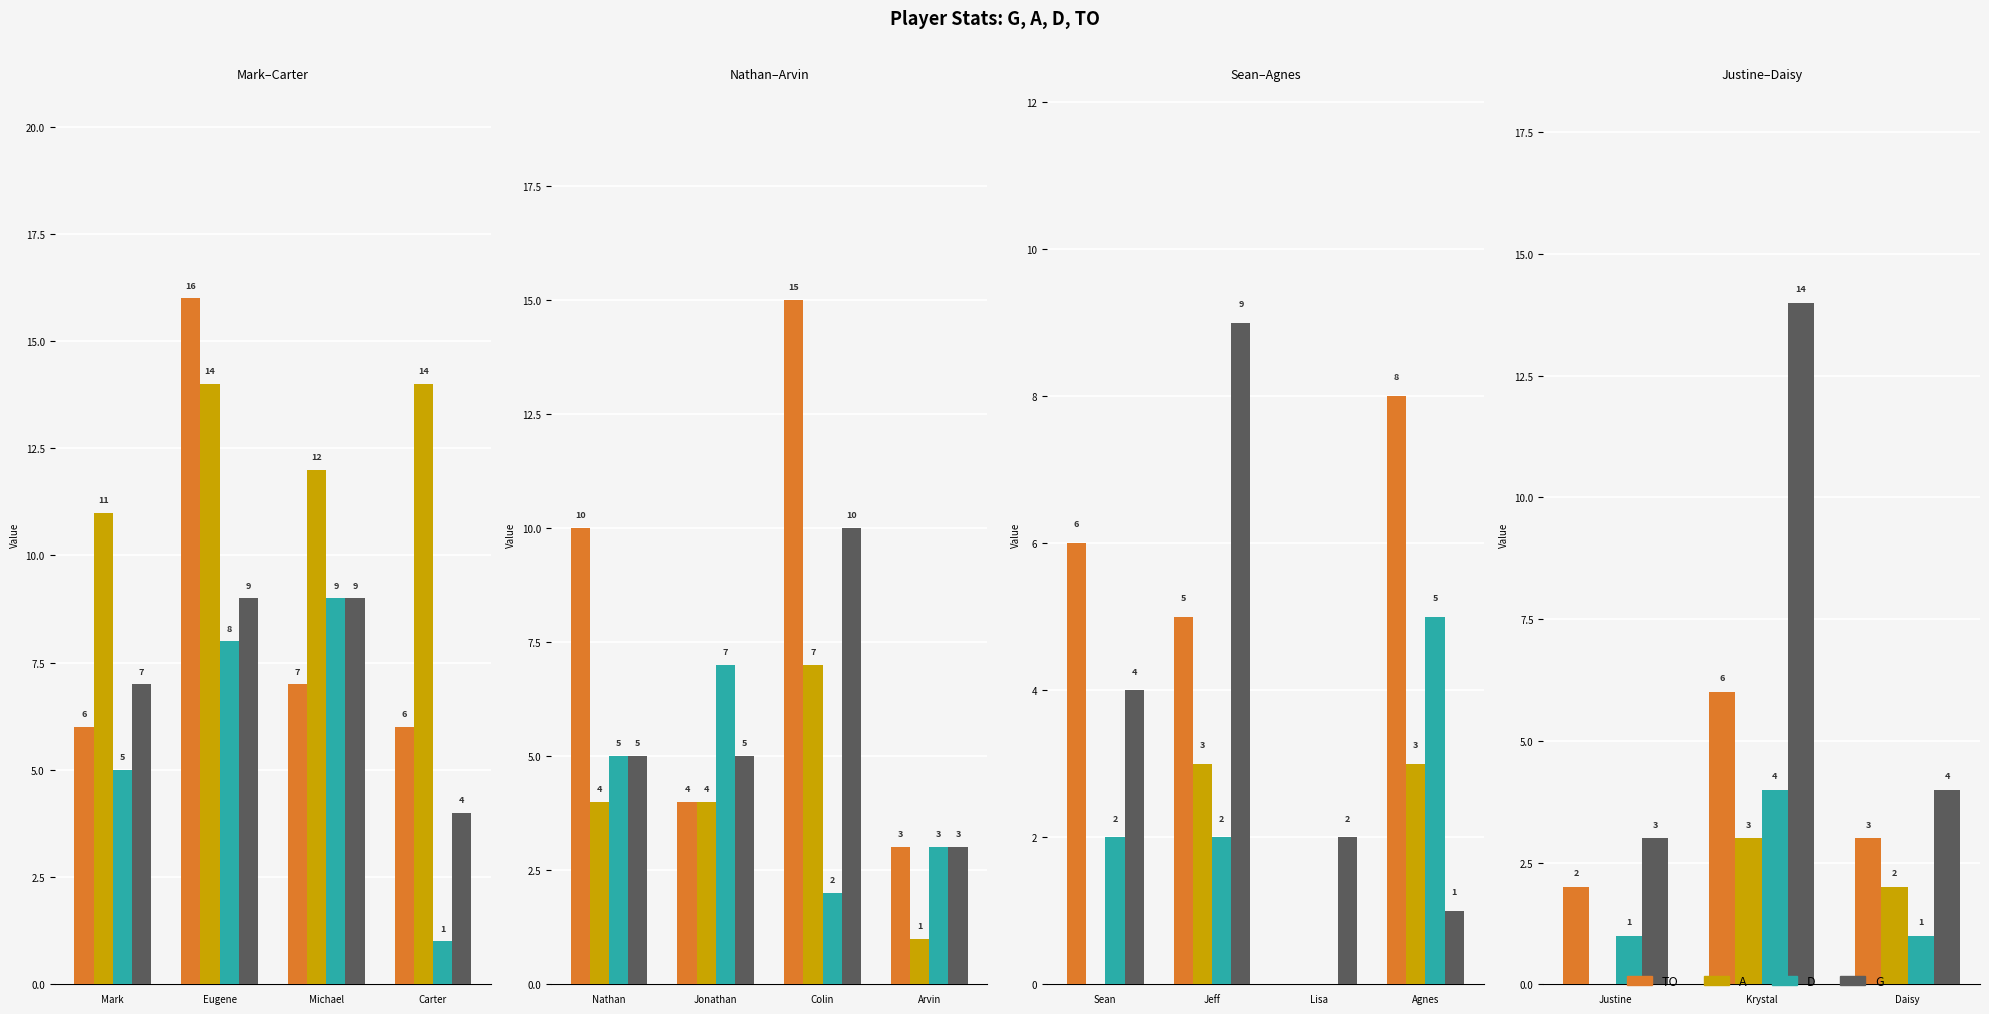

Does the chart contain stacked bars?

No